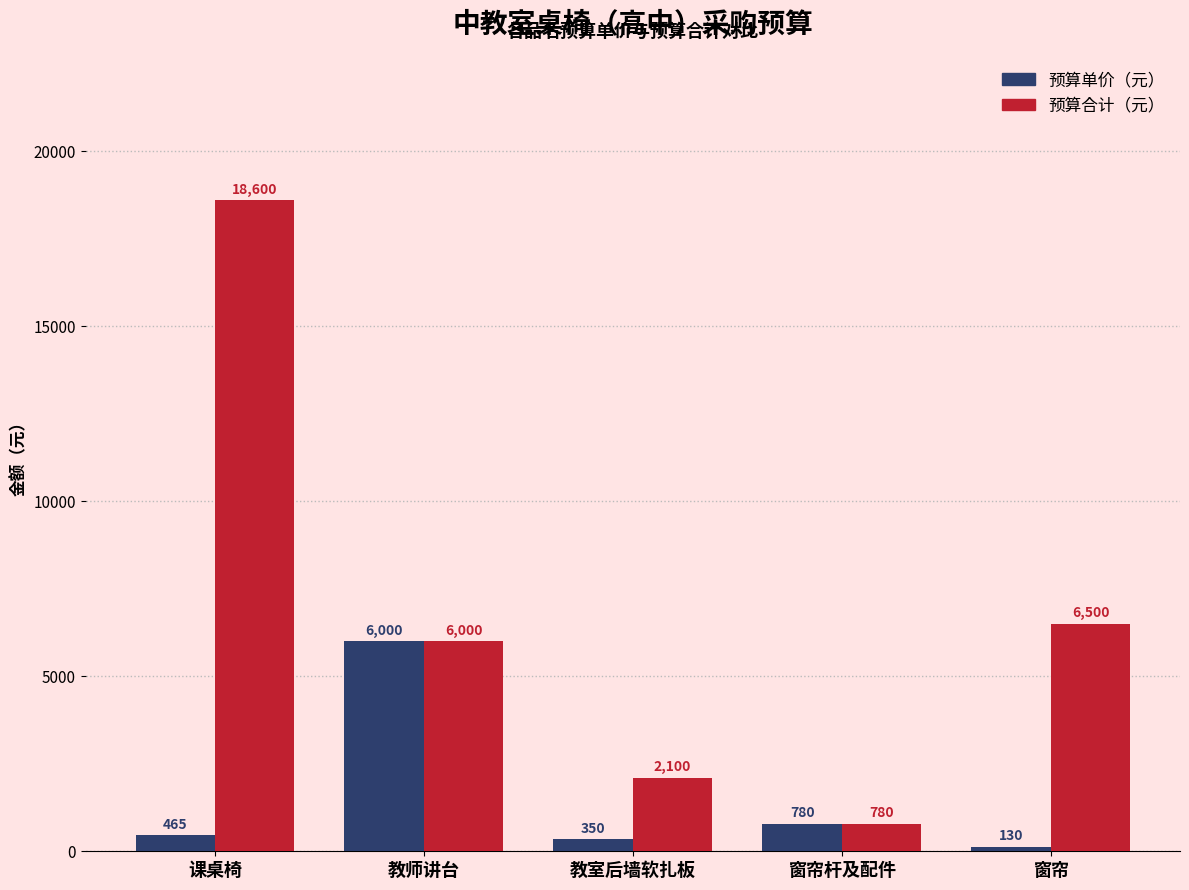

What position from the right is 教师讲台?

4